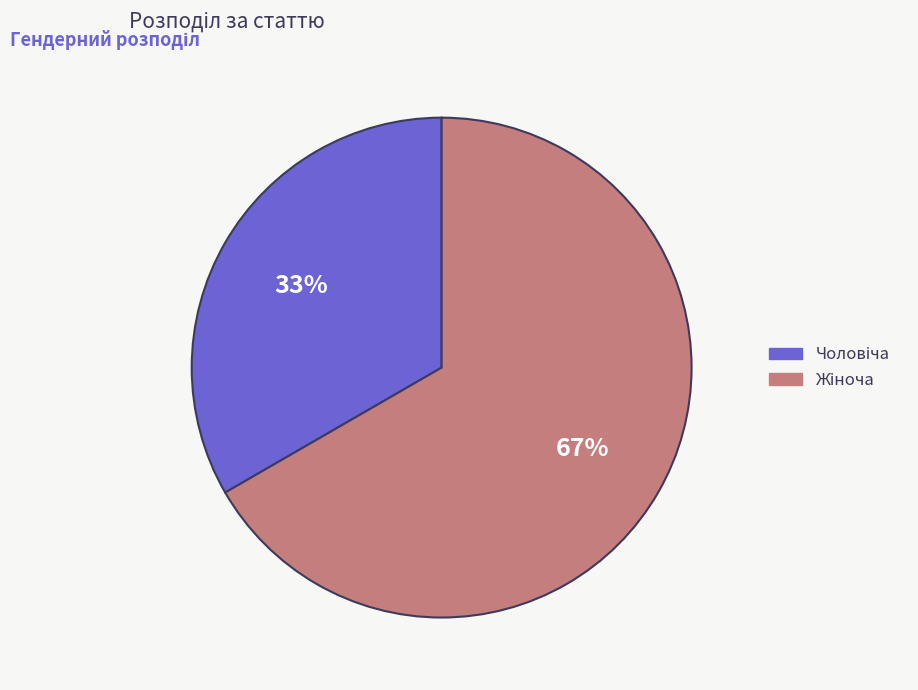

Is there any slice that represents more than half of the pie?

Yes